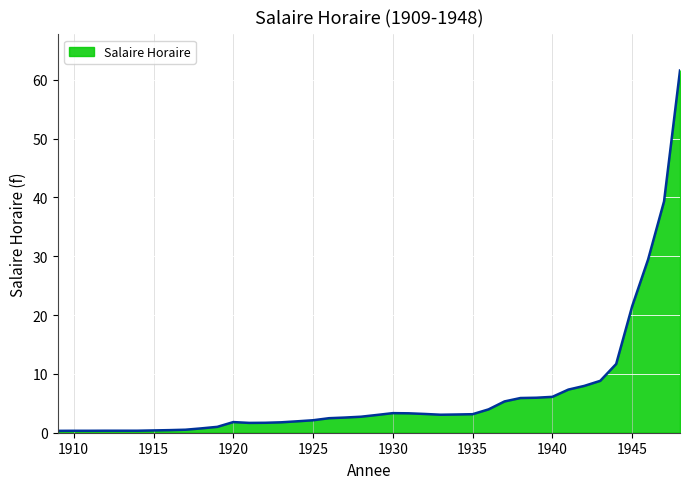

What is the difference between the maximum and minimum values?

61.3